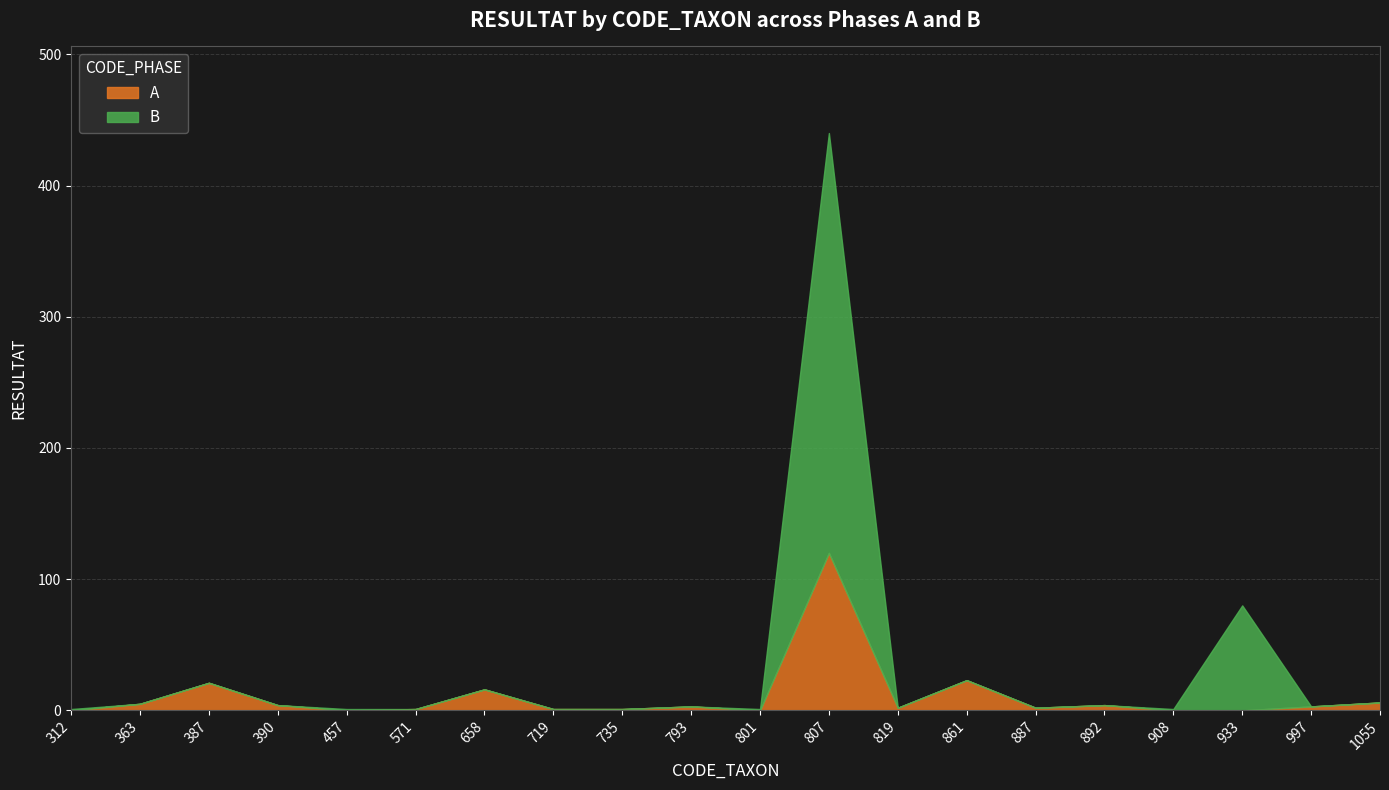

Does the chart have visible grid lines?

Yes